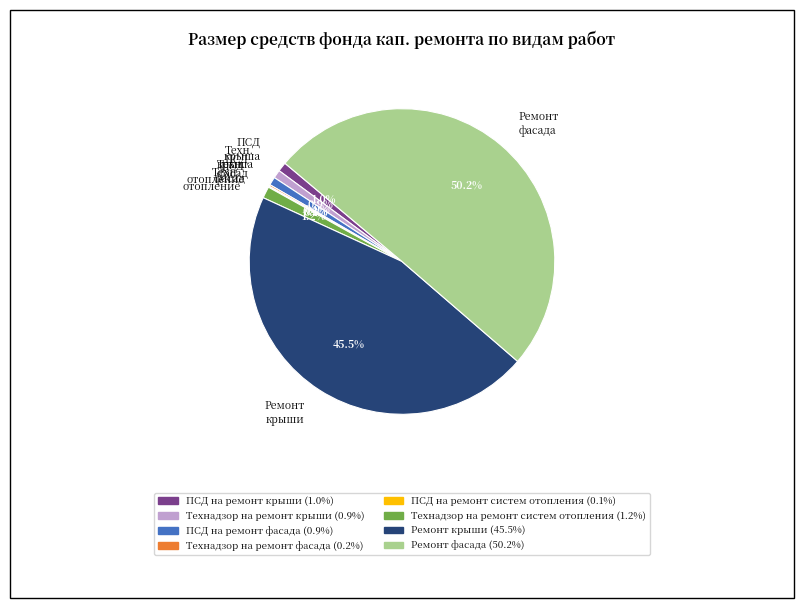

What is the ratio of the value at Техн. отопление to the value at Техн. крыша?

1.4